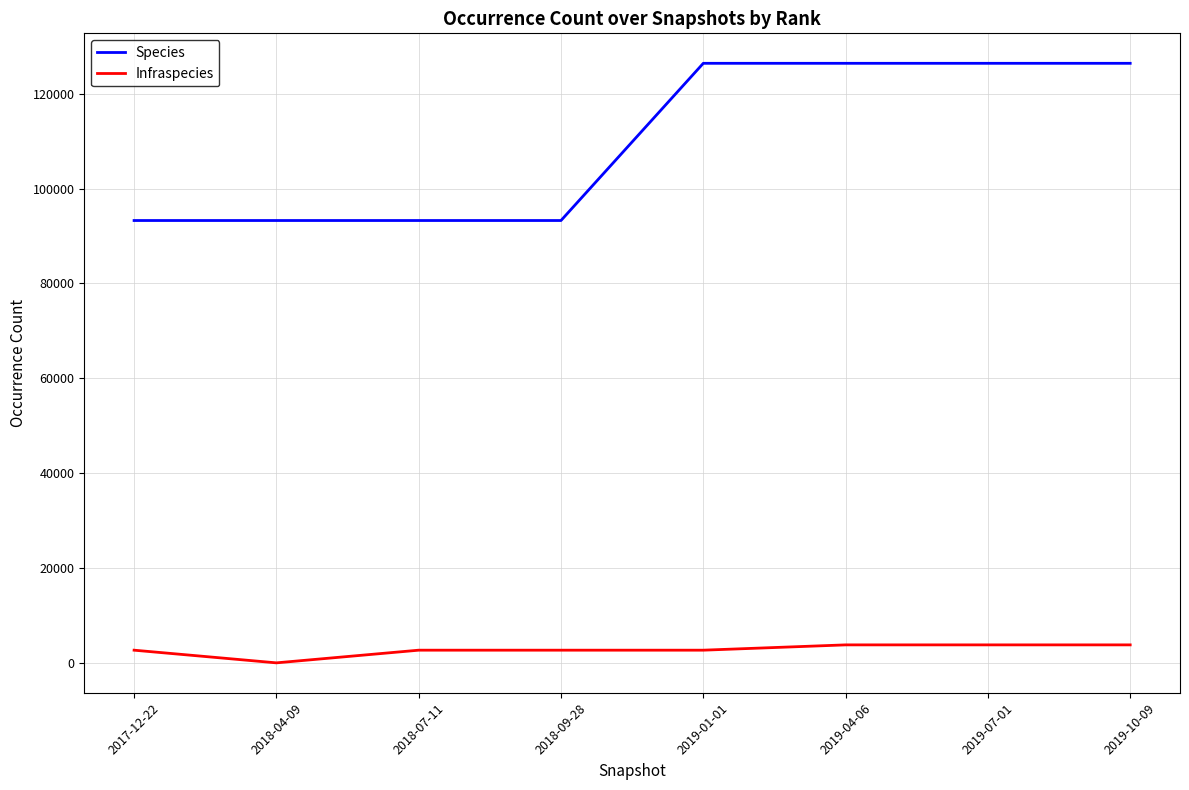

What position from the left is 2018-04-09?

2